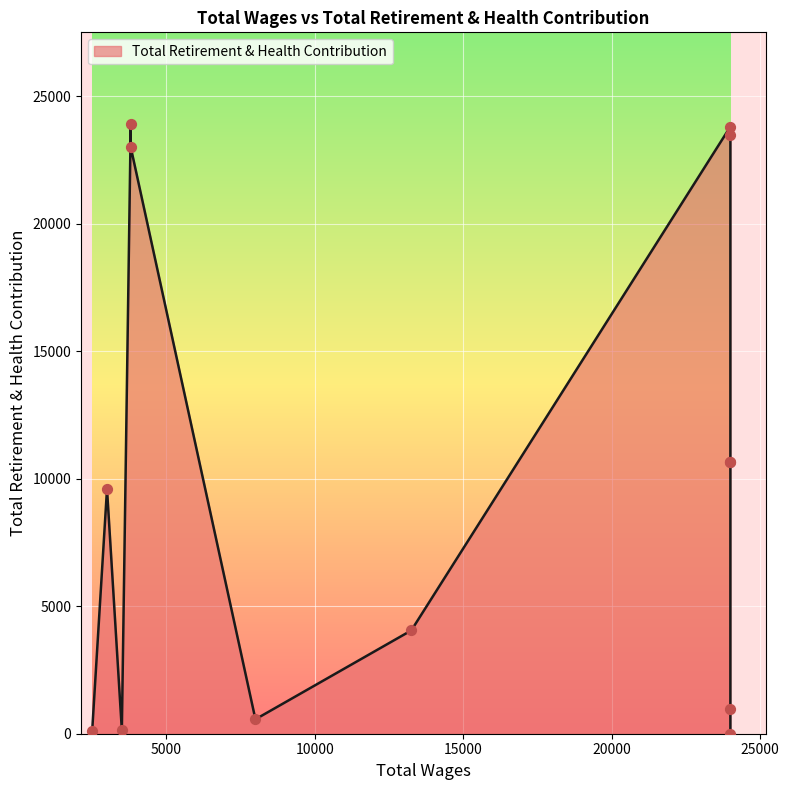

What is the change in value from 24000.0 to 24000.0?

-327